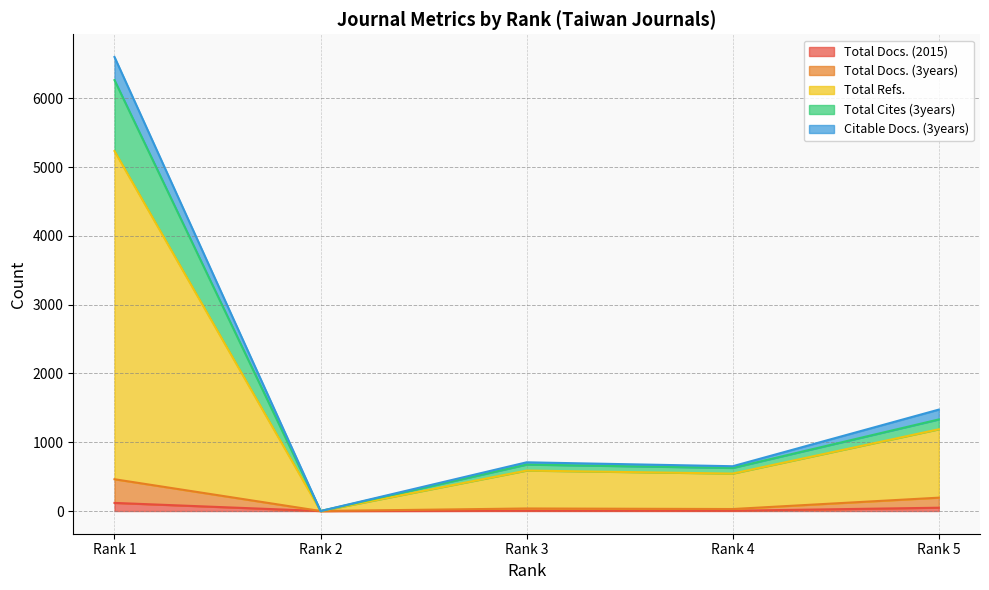

What is the greatest value displayed?

6599